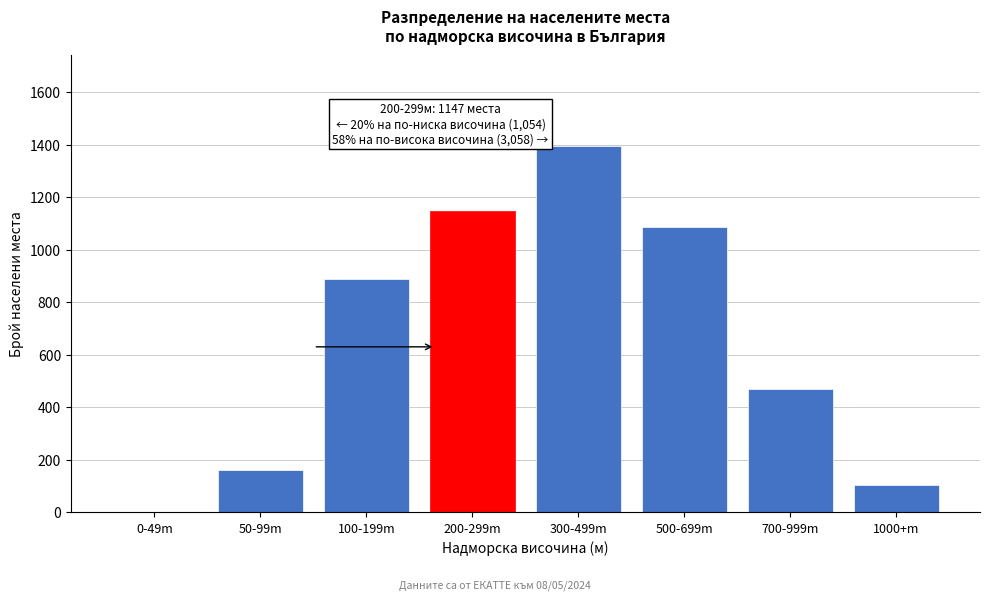

Reading right to left, list all the values displayed in this chart.

1000+m=104	700-999m=471	500-699m=1089	300-499m=1394	200-299m=1147	100-199m=891	50-99m=163	0-49m=0